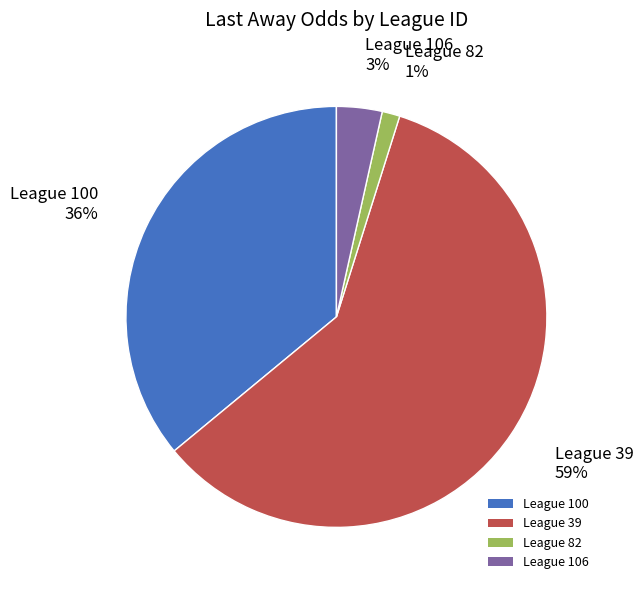

Is there any slice that represents more than half of the pie?

Yes